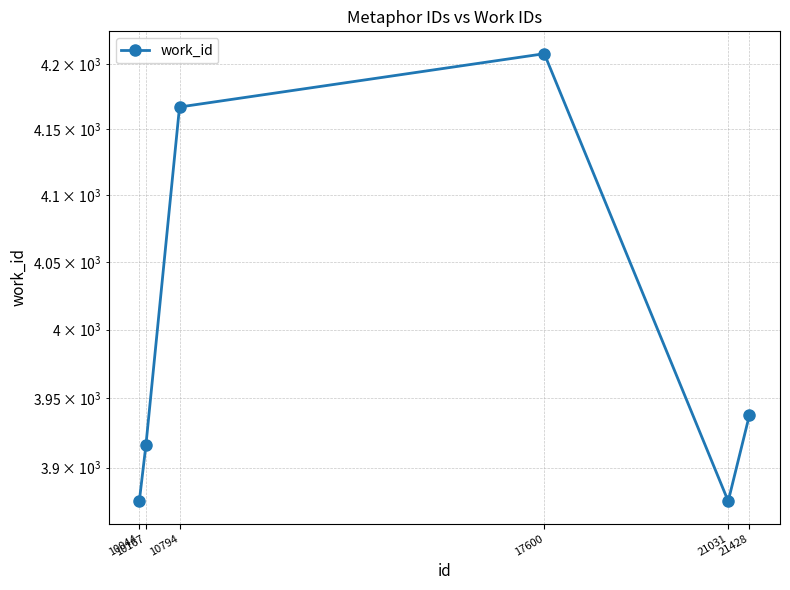

Count the number of values greater than 3938.

2